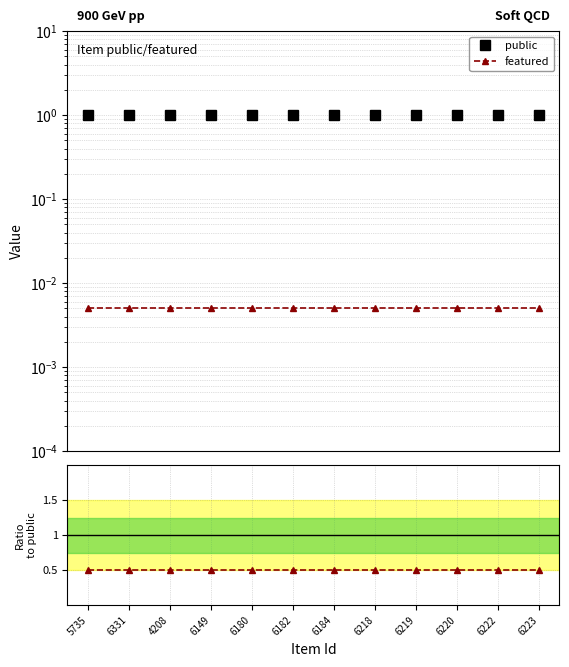

The featured series shows 0.0 at 6220. True or false?

False